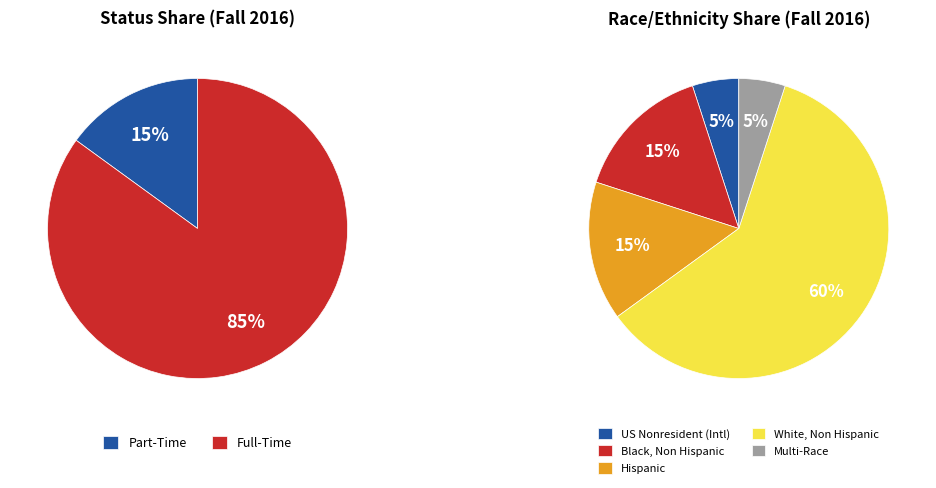

Count the number of slices in the pie.

7